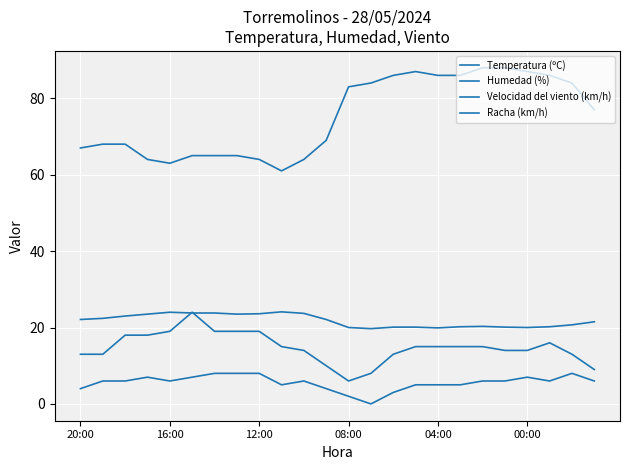

What is the minimum value for Temperatura (ºC)?

19.7